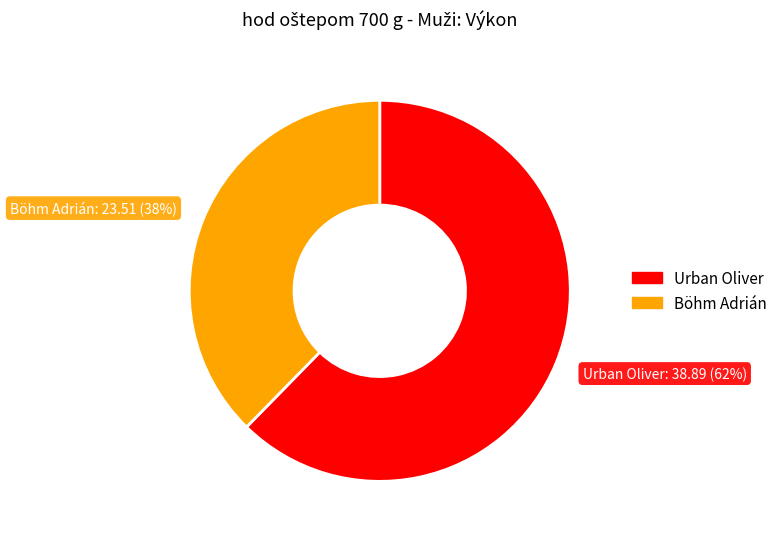

Between Böhm Adrián and Urban Oliver, which is larger?

Urban Oliver